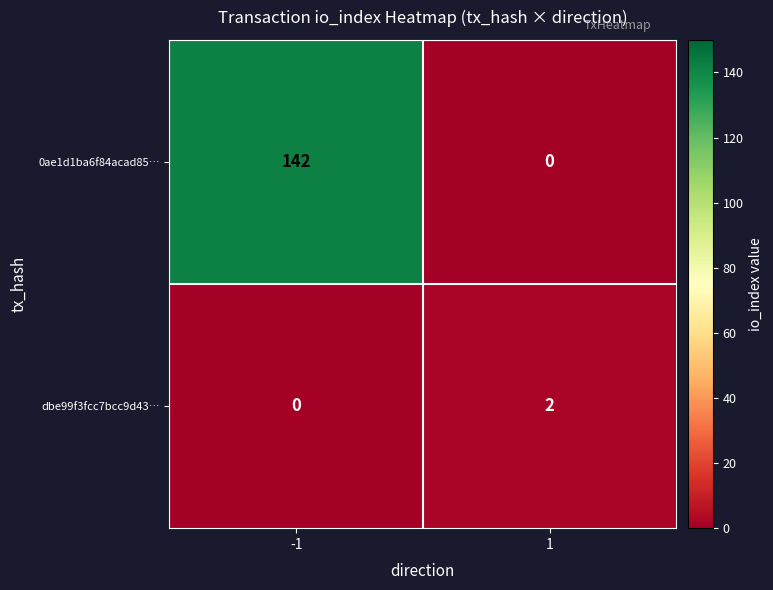

What value does the 0ae1d1ba6f84acad85… series have at -1?

142